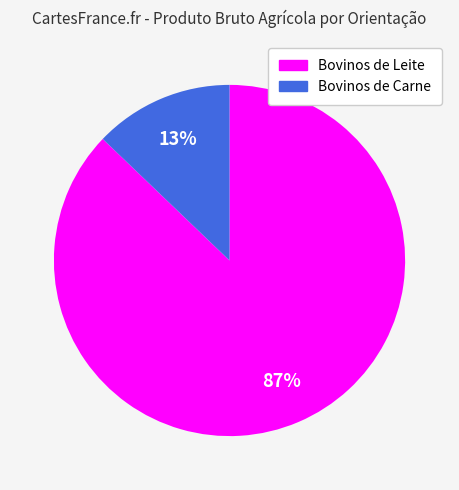

Which slice is the largest?

Bovinos de Leite